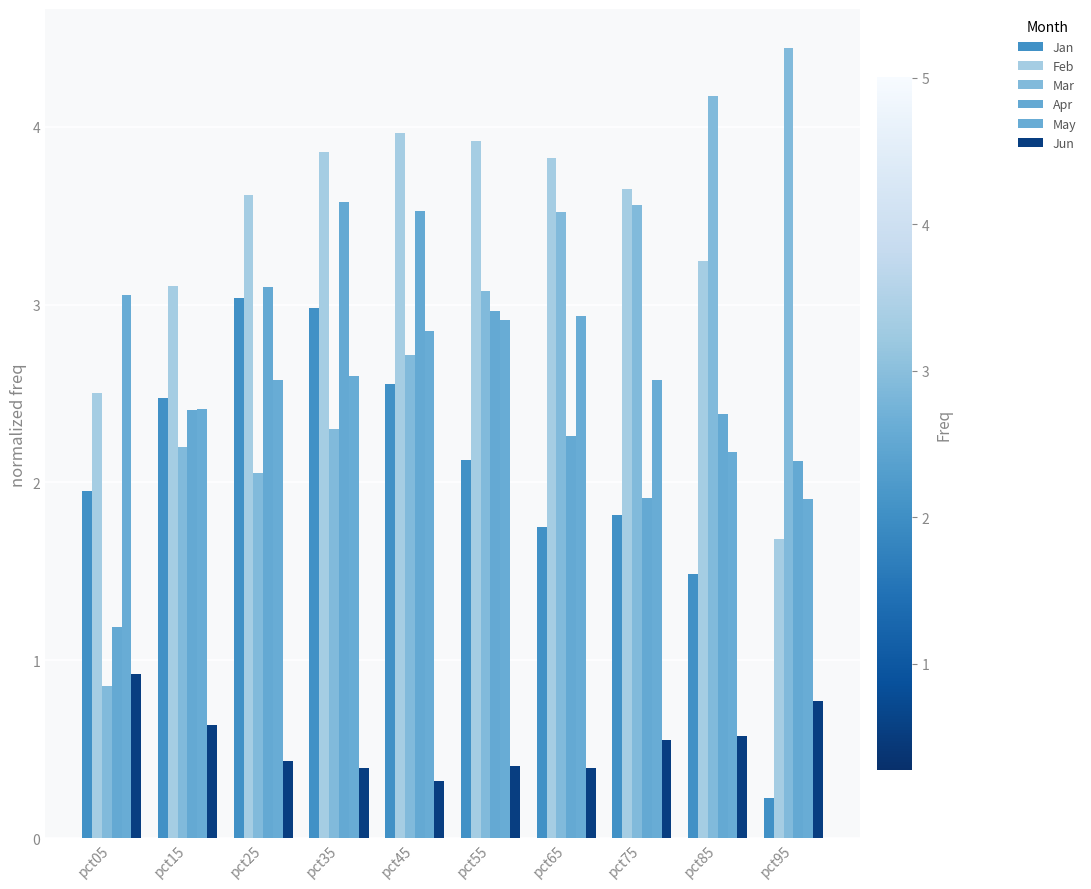

How many values in the Feb series exceed 3?

8